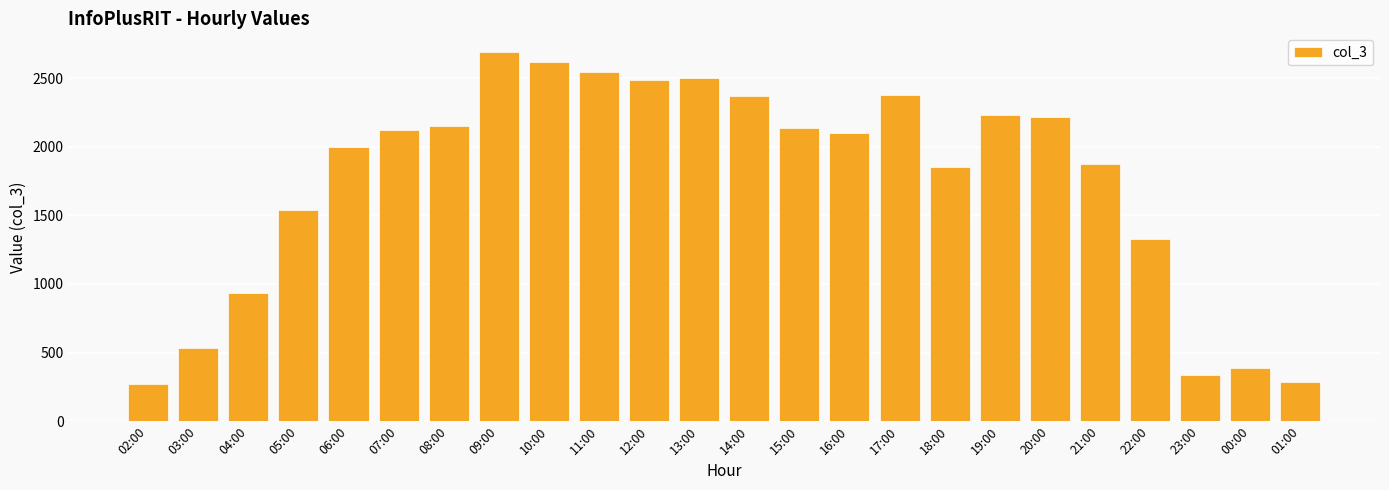

What is the value of the 1st bar from the left?

274